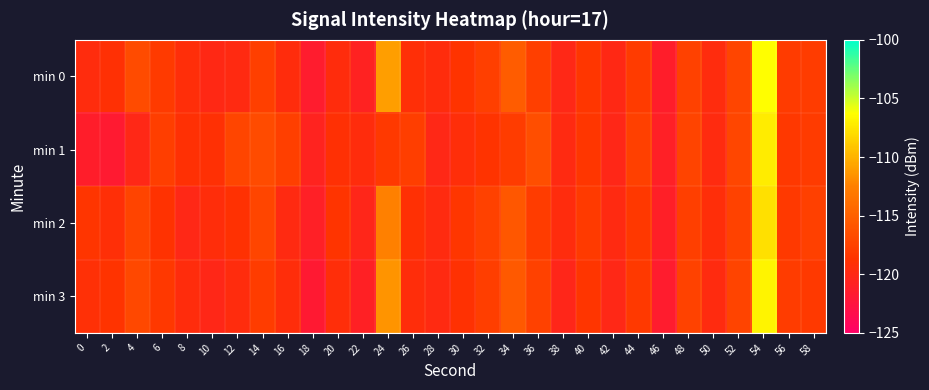

Count the number of categories in the chart.

30